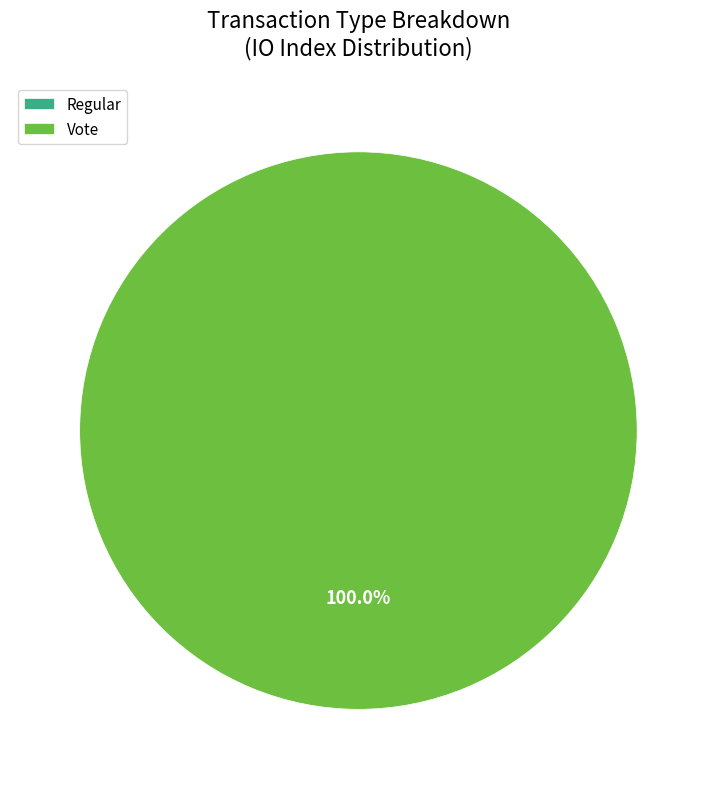

Which slice is the smallest?

Regular (direction=-1)